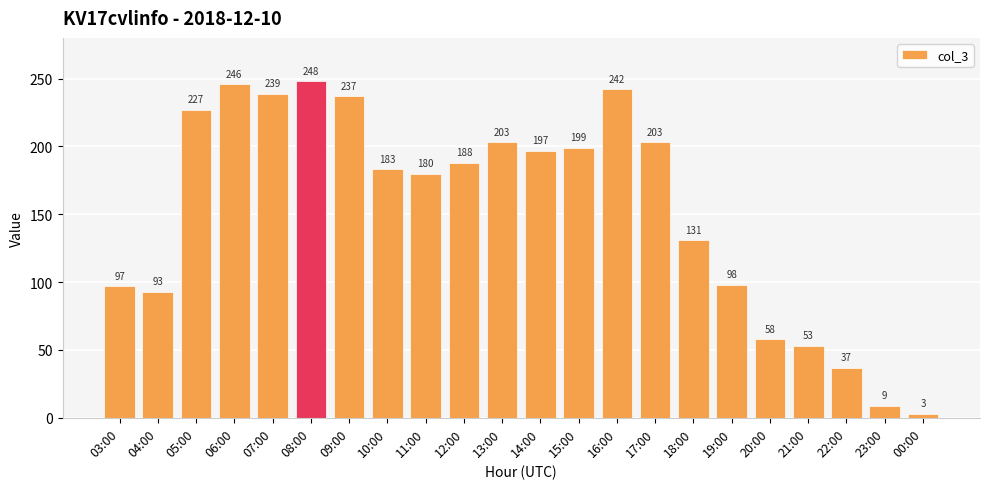

True or false: the data shows 80 at 20:00.

False